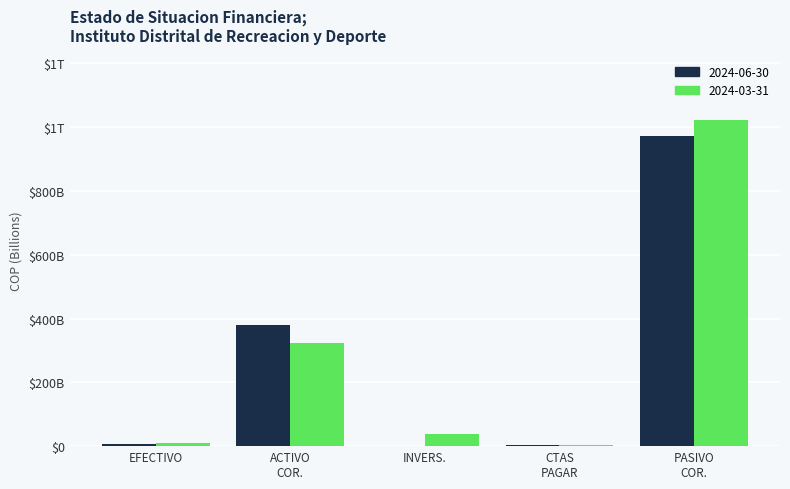

Are the bars horizontal?

No